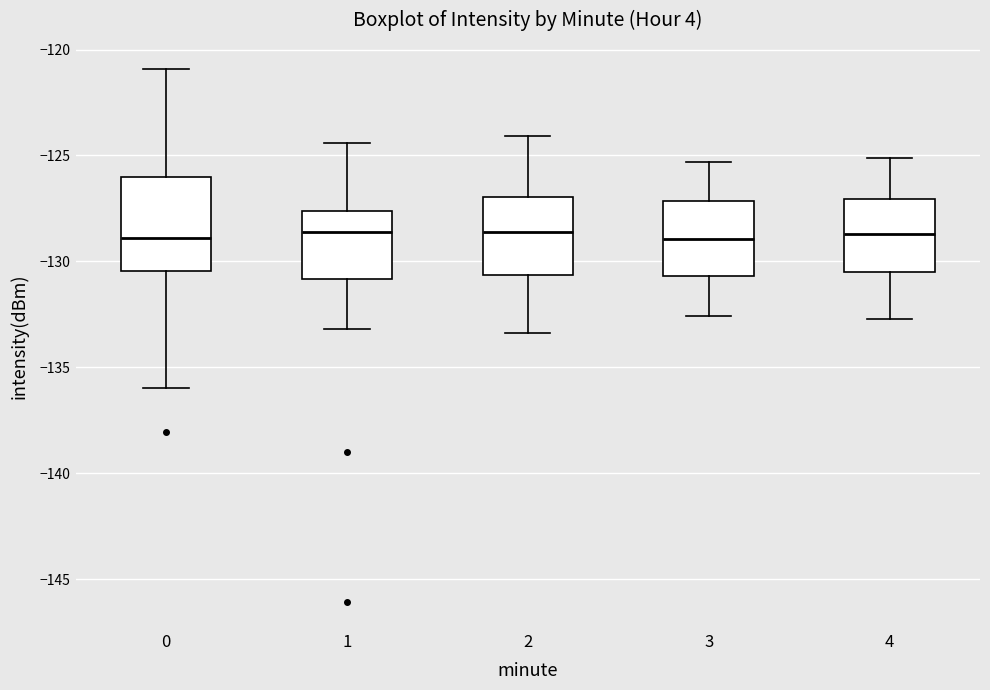

Reading left to right, transcribe this box plot: for each box, give where its median line is, the range the box spans, and where its two whiskers end, as read against the y-axis. The values are not printed on the chart, so give them approximately, as read against the axis.

0: median -129.0, box -130.5 to -126.0, whiskers -136.0 to -121.0
1: median -128.5, box -131.0 to -127.5, whiskers -133.0 to -124.5
2: median -128.5, box -130.5 to -127.0, whiskers -133.5 to -124.0
3: median -129.0, box -130.5 to -127.0, whiskers -132.5 to -125.5
4: median -128.5, box -130.5 to -127.0, whiskers -132.5 to -125.0